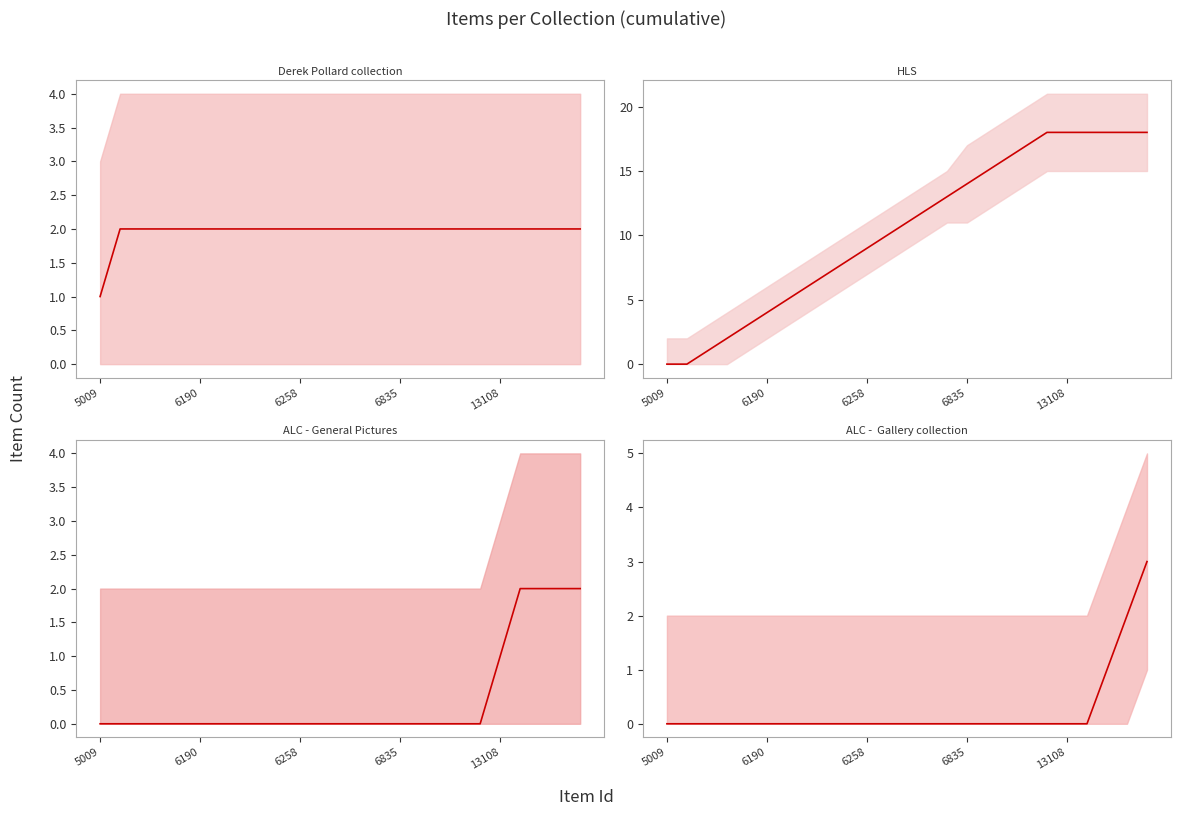

The Alice Longstaff -  Gallery collection mean series shows 1 at 23. True or false?

False